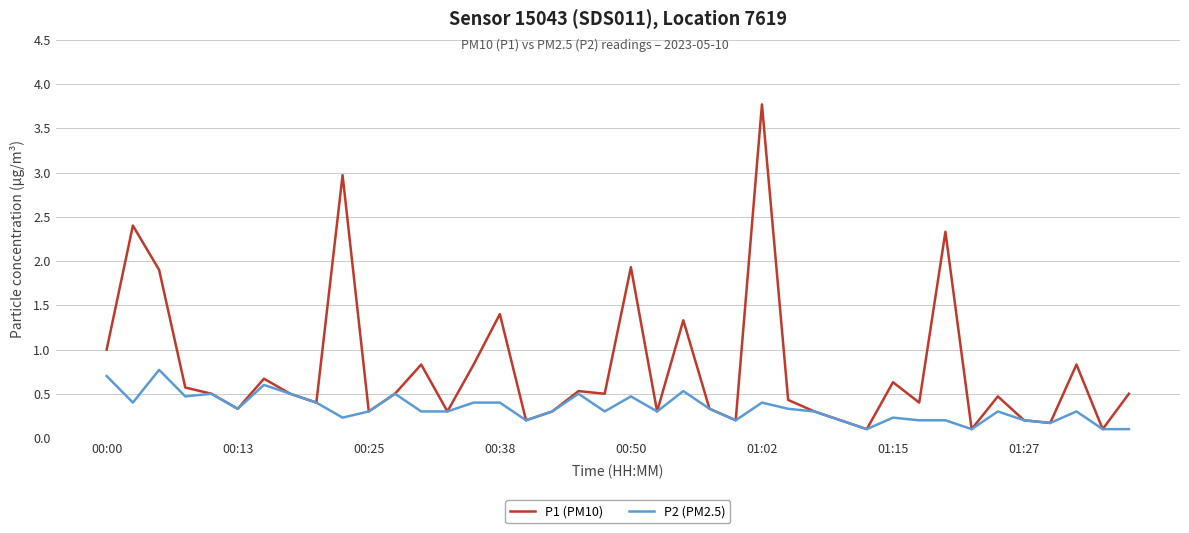

Which series has the largest range (max minus min)?

P1 (PM10)